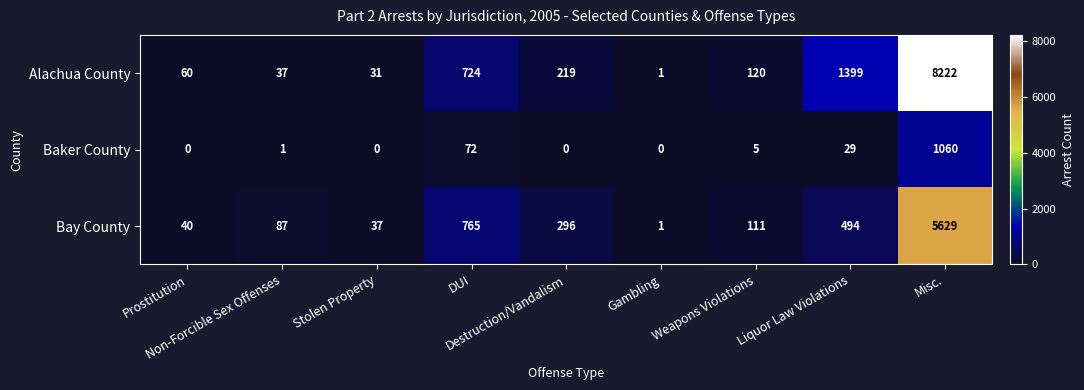

What is the maximum value for Baker County?

1060